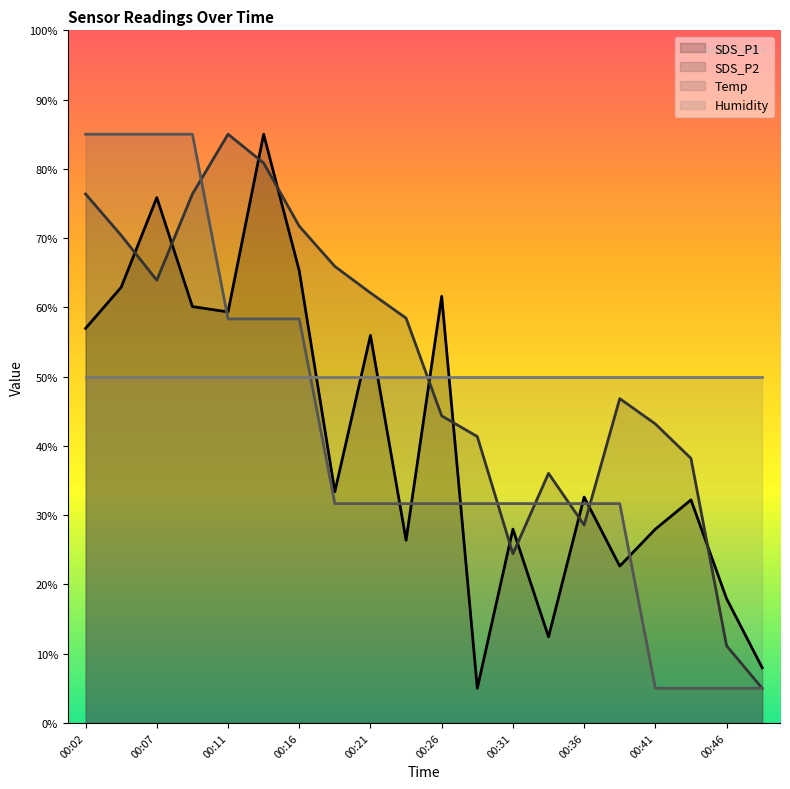

Which category has the highest value in the SDS_P2 series?

00:11